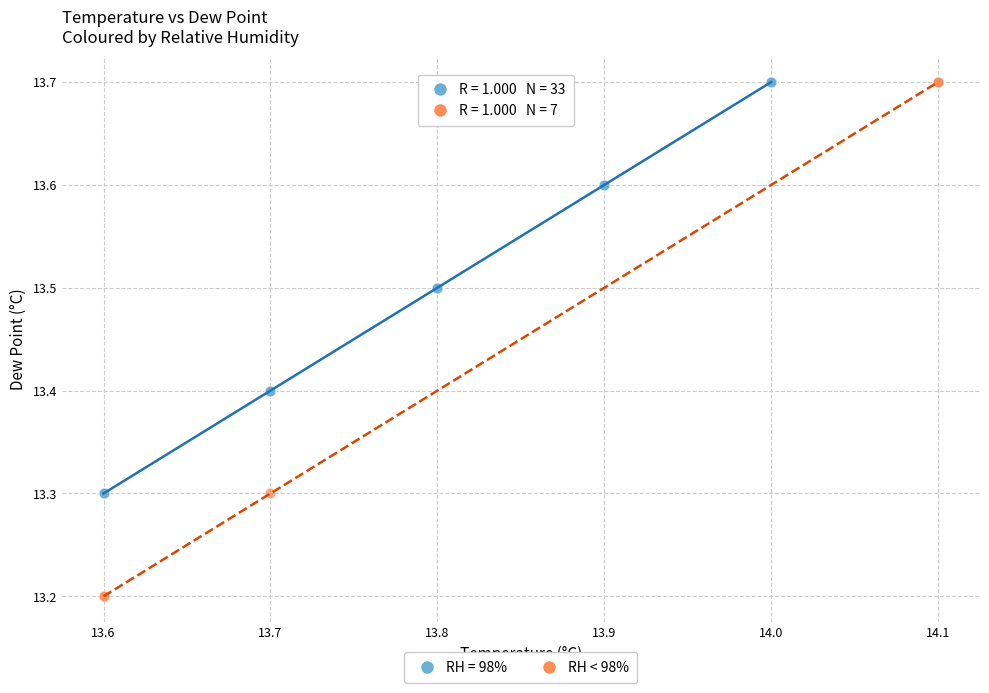

Which series contains the lowest Y value?

RH < 98%